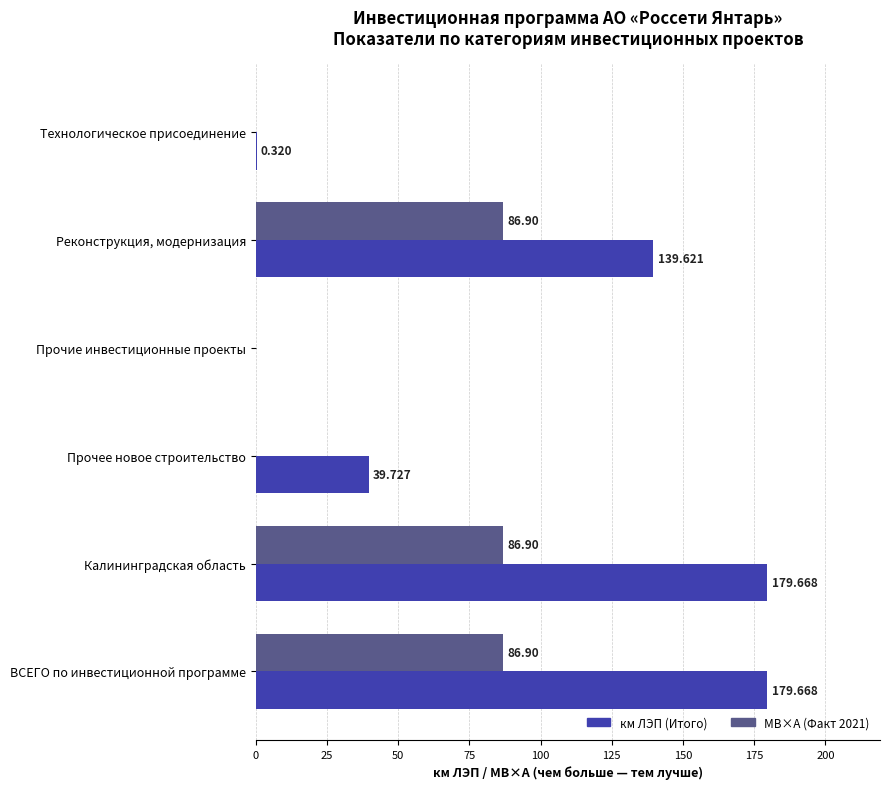

Between Технологическое присоединение and Калининградская область, which series saw the biggest shift?

км ЛЭП (Итого)